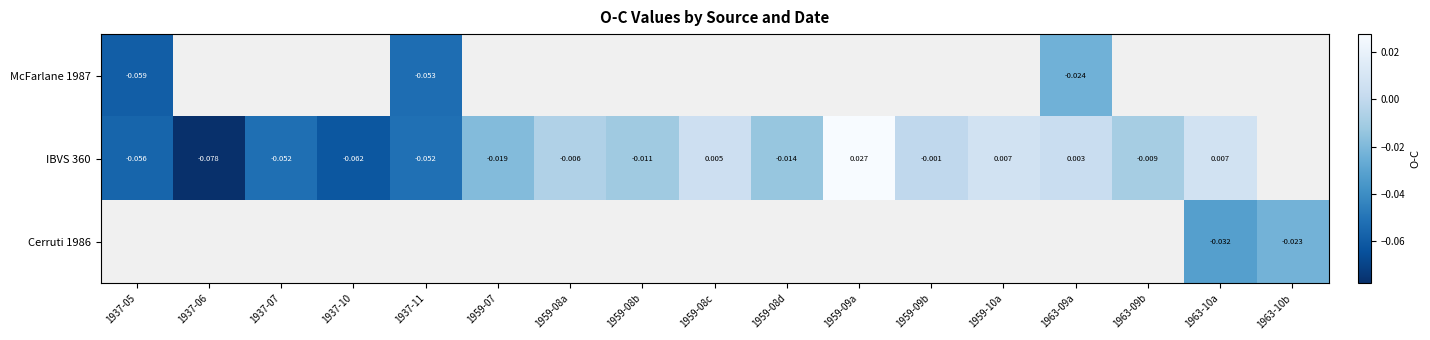

At how many categories does at least one series exceed 0?

5